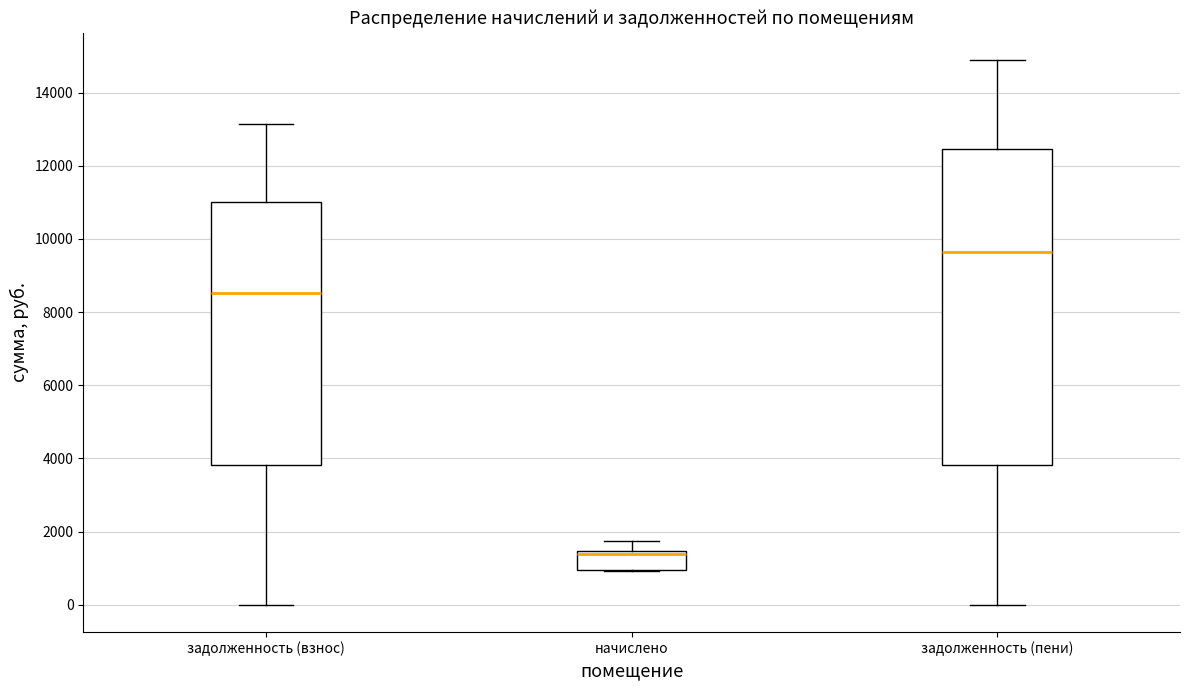

Reading left to right, transcribe this box plot: for each box, give where its median line is, the range the box spans, and where its two whiskers end, as read against the y-axis. The values are not printed on the chart, so give them approximately, as read against the axis.

задолженность (взнос): median 8600, box 3800 to 11000, whiskers 0 to 13200
начислено: median 1400 (just below the box's upper edge), box 1000 to 1400, whiskers 1000 to 1800
задолженность (пени): median 9600, box 3800 to 12400, whiskers 0 to 14800